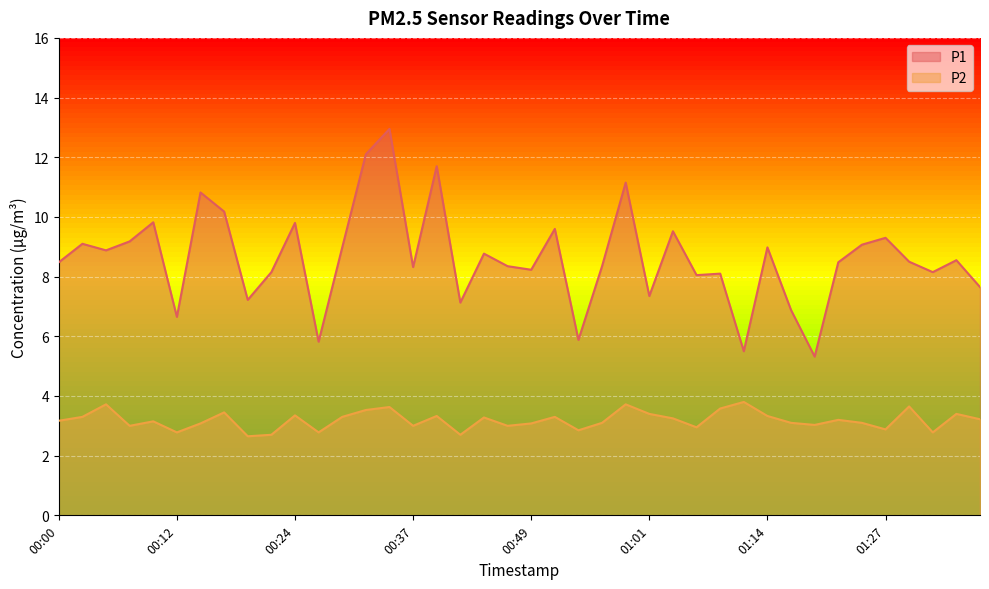

At 00:59, list the series in order from smallest to largest.

P2, P1